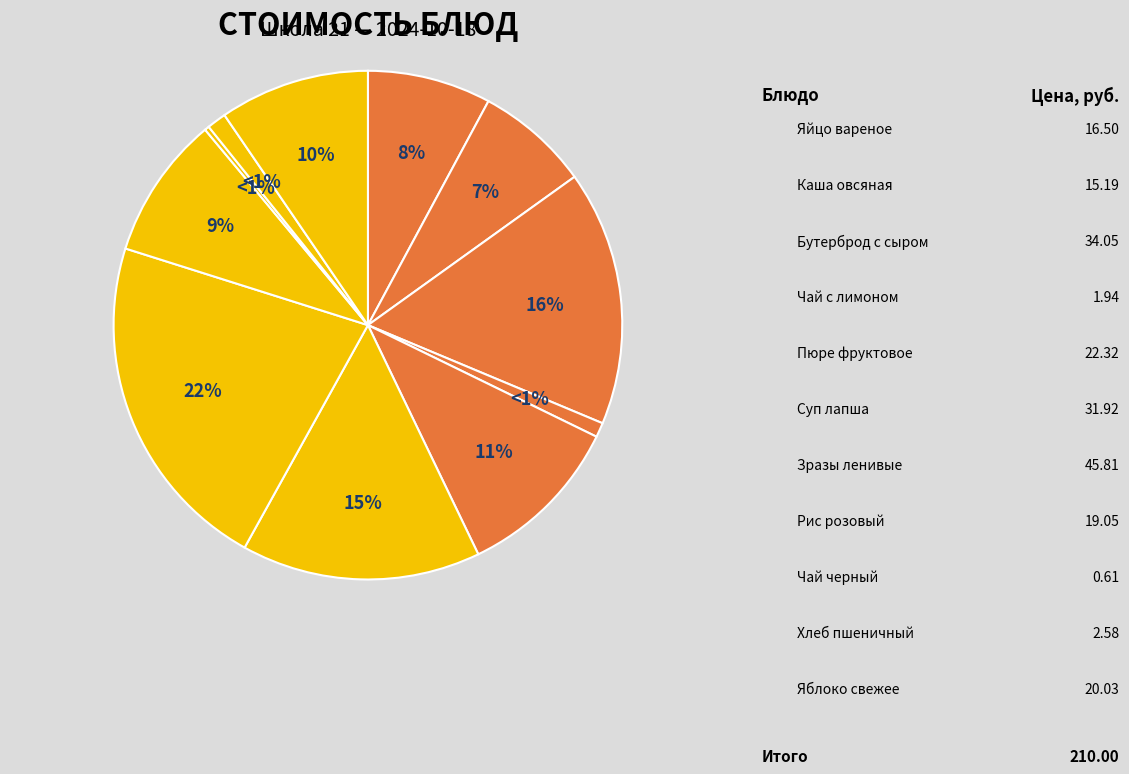

Which category has the smallest portion of the pie?

Чай черный